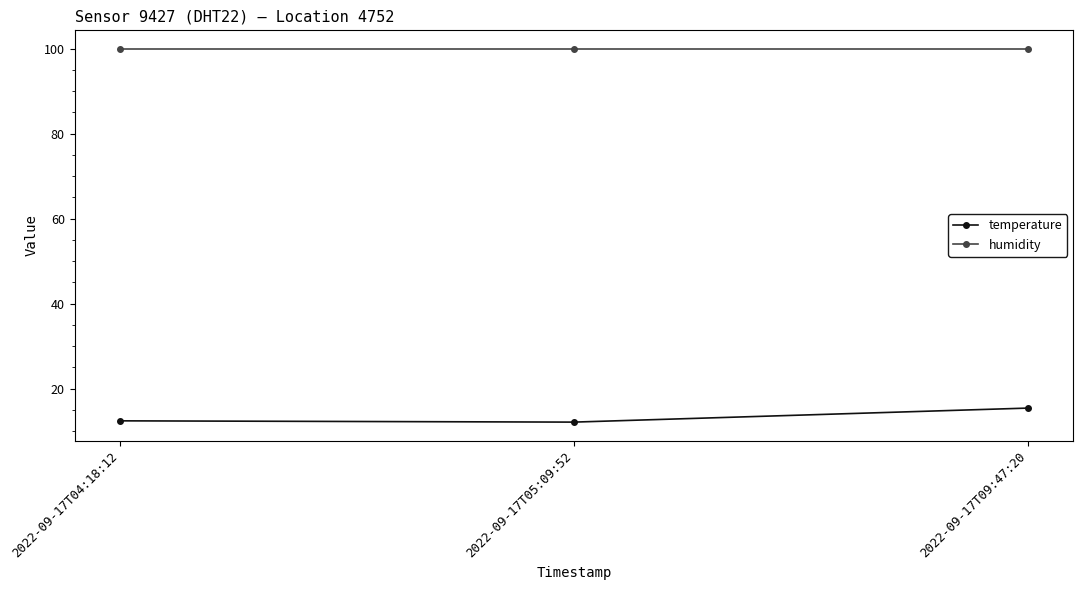

What position from the right is 2022-09-17T09:47:20?

1